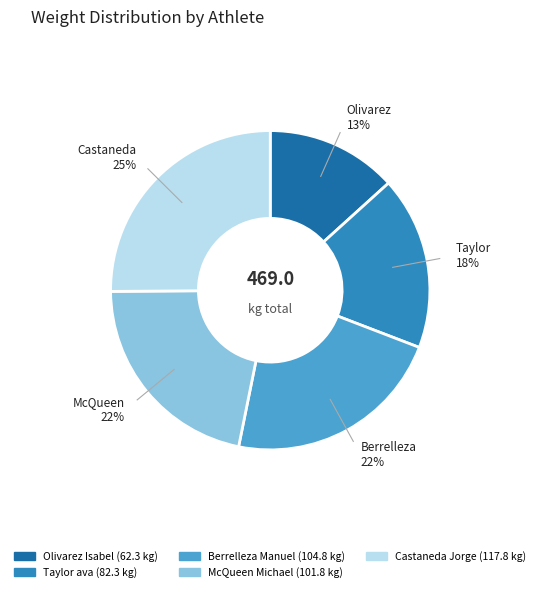

Between Olivarez Isabel and Taylor ava, which is larger?

Taylor ava